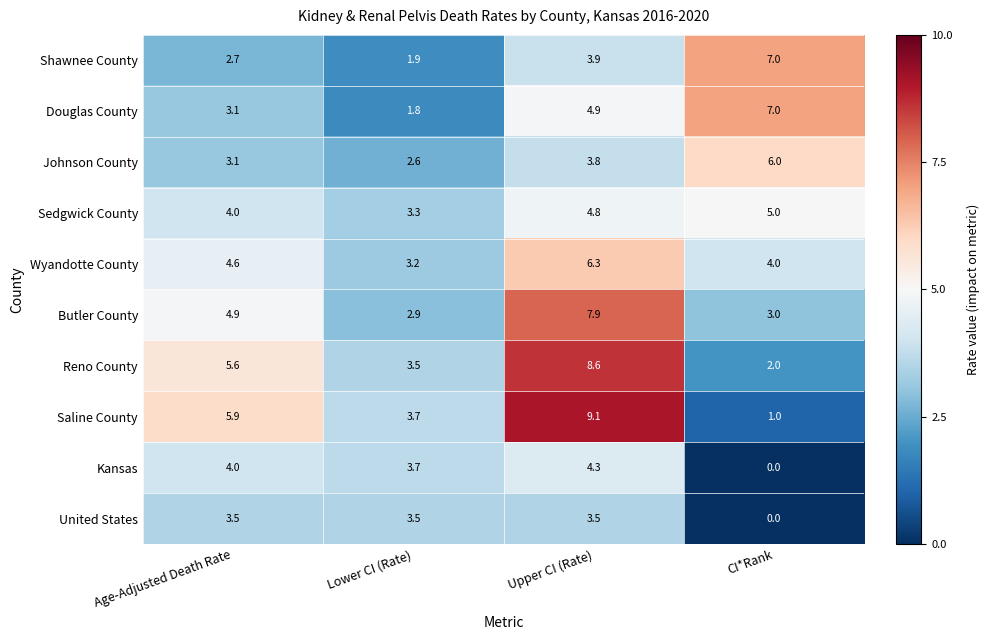

The value of Saline County at Upper CI (Rate) is 12.9. True or false?

False